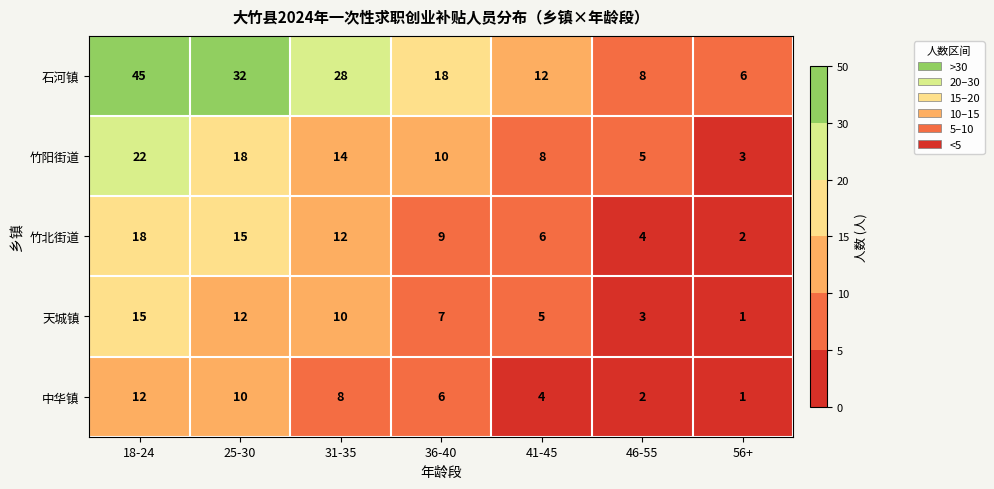

What is the difference between the second highest and minimum values in the 竹阳街道 series?

15